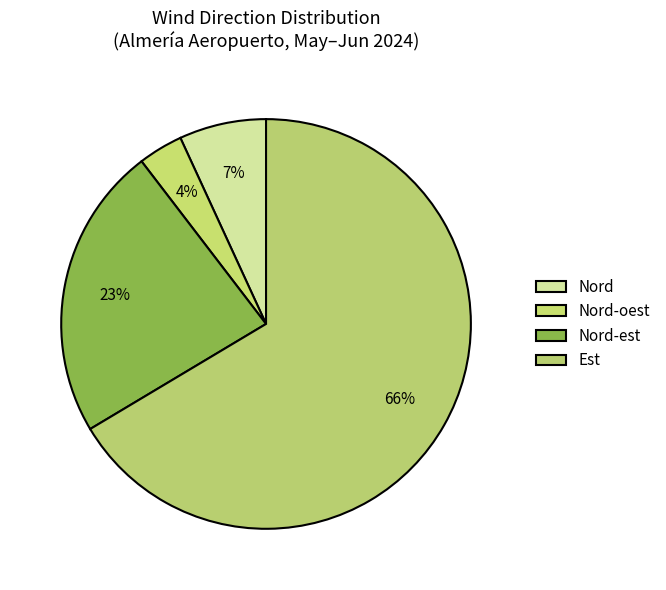

How many slices are in this pie chart?

4